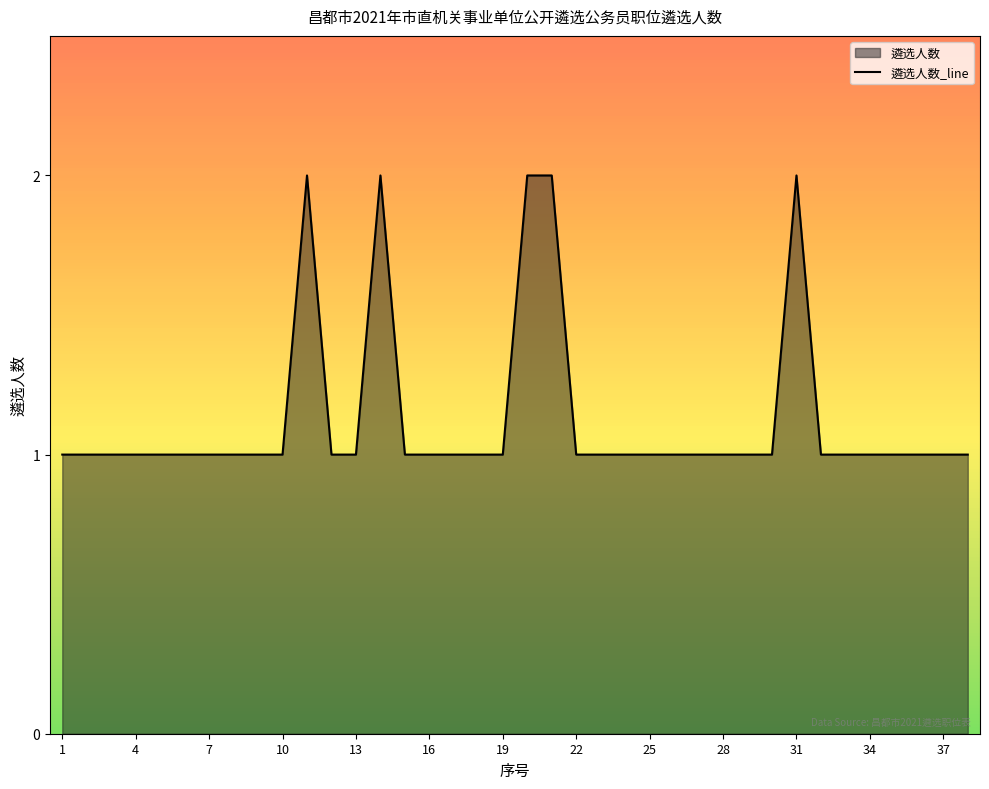

Where is the first local maximum?

11